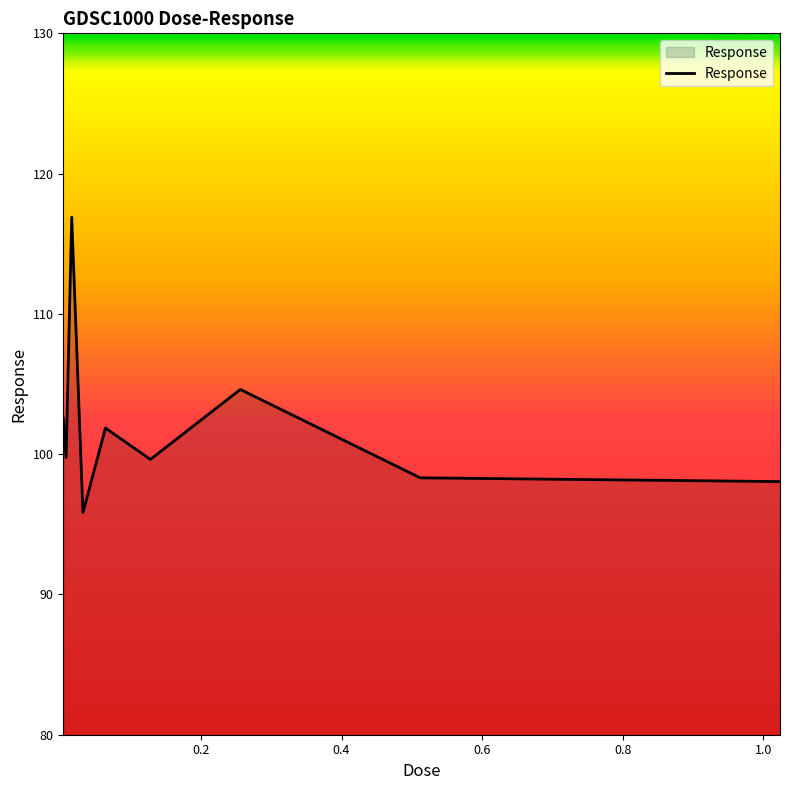

What is the difference between the maximum and minimum values?

21.1